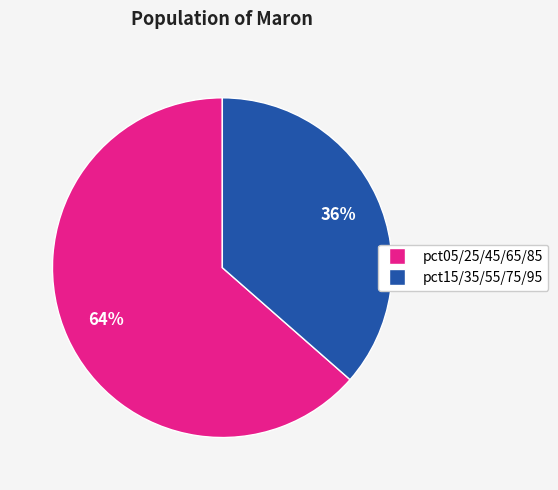

Does any single category account for the majority?

Yes